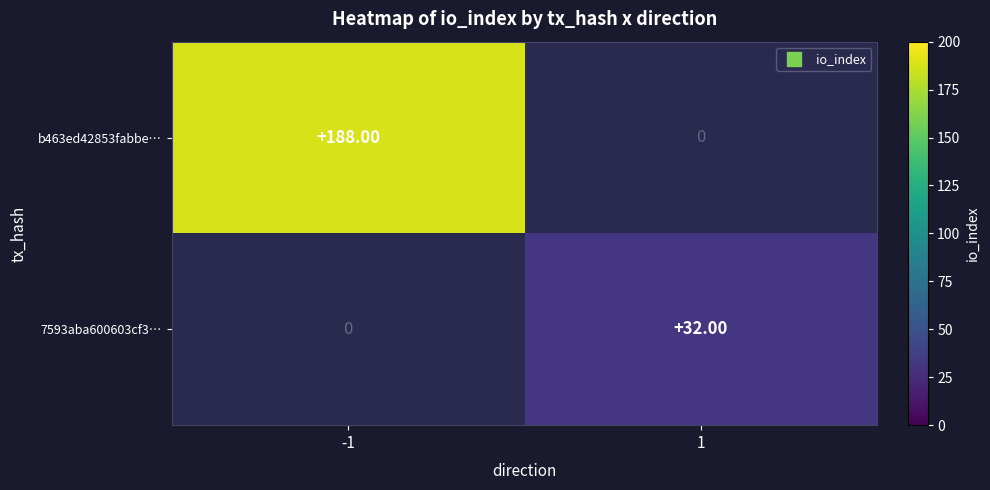

True or false: 7593aba600603cf3… has a value of 32.0 at 1.

True